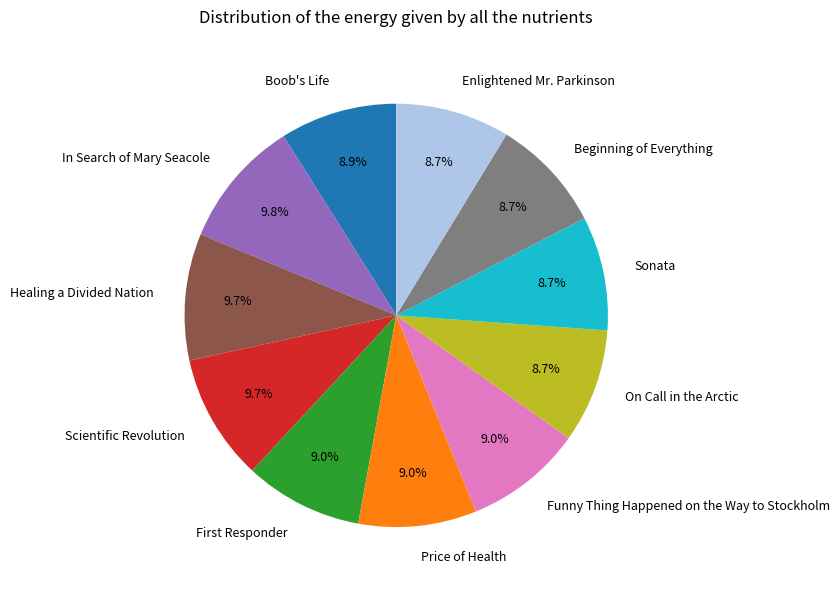

How many segments does this pie chart have?

11